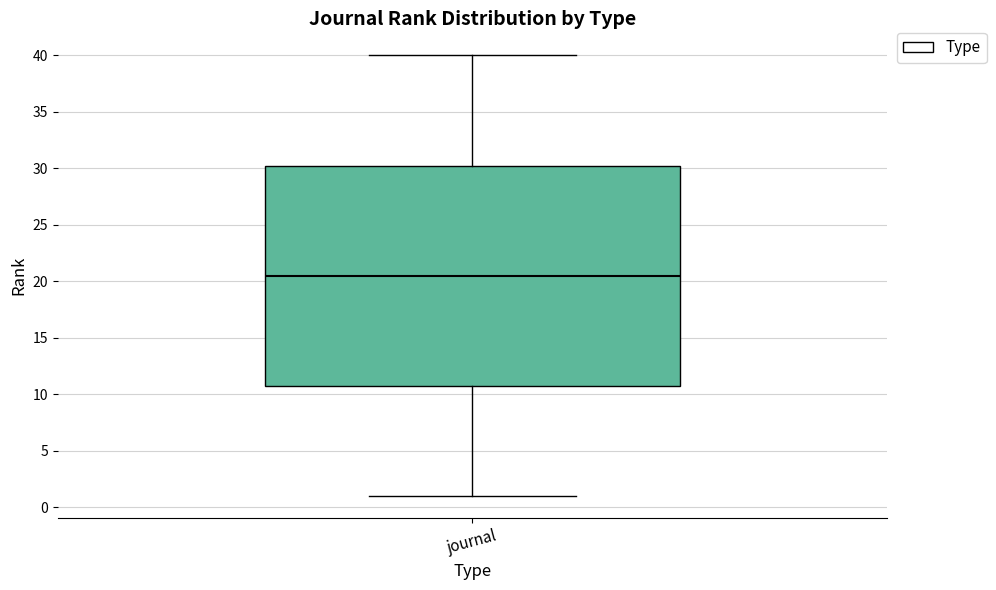

Transcribe this box plot: give where the median line is, the range the box spans, and where the two whiskers end, as read against the y-axis. The values are not printed on the chart, so give them approximately, as read against the axis.

median 20.5, box 11.0 to 30.5, whiskers 1.0 to 40.0